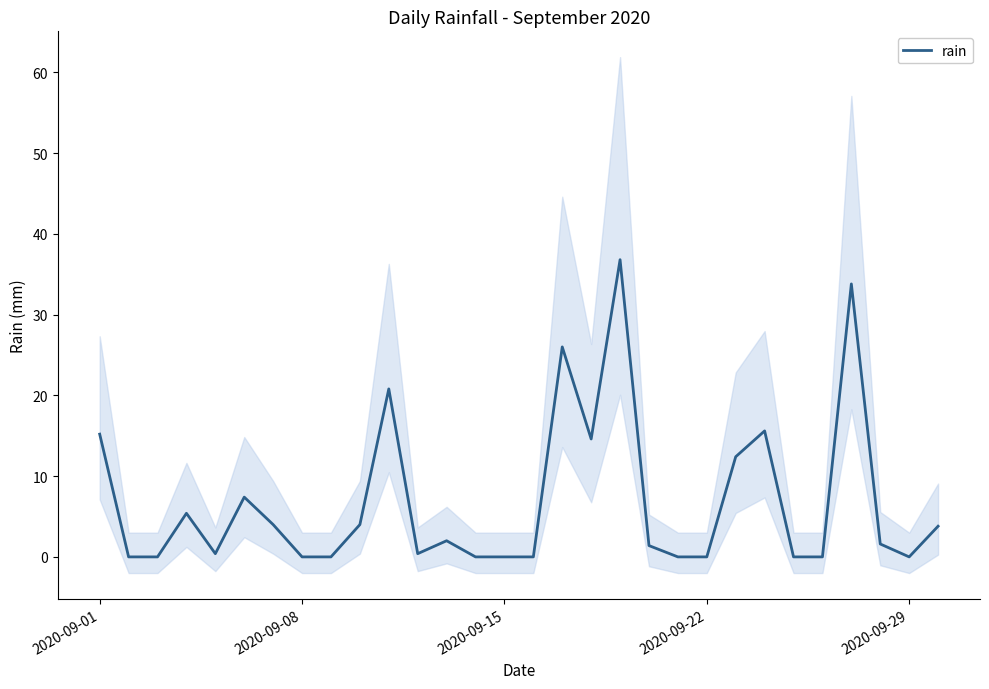

How many positive values are there?

18